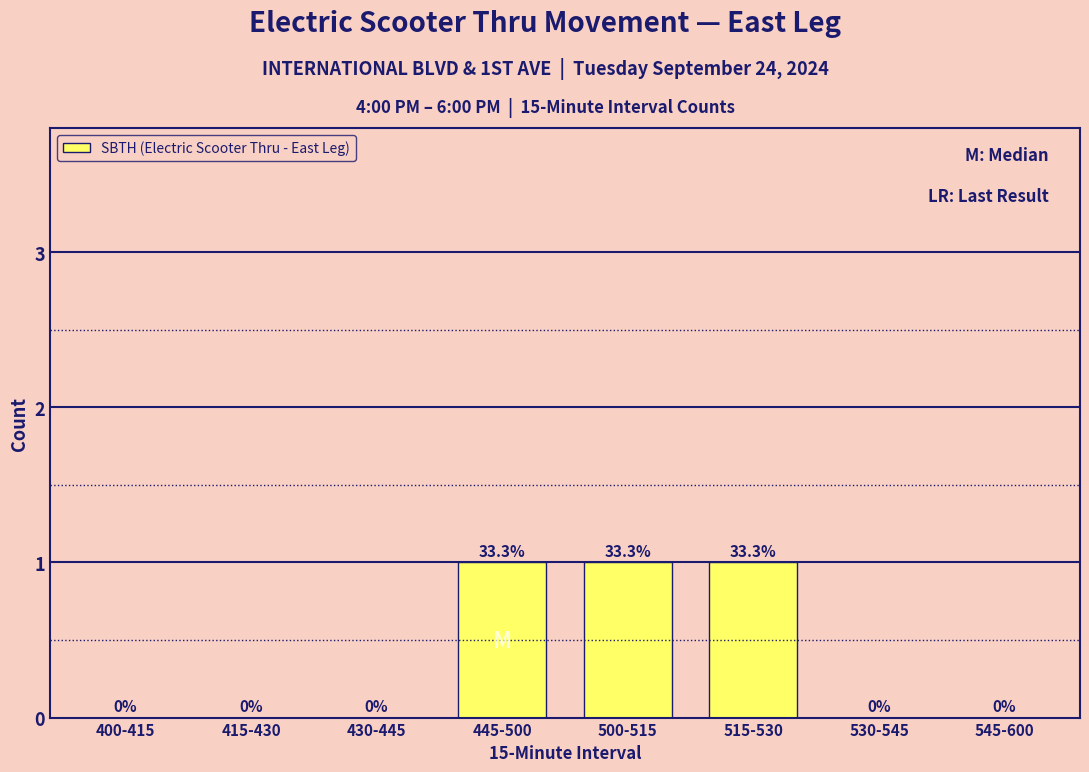

Reading left to right, what are all the values shown in this chart?

400-415=0	415-430=0	430-445=0	445-500=1	500-515=1	515-530=1	530-545=0	545-600=0